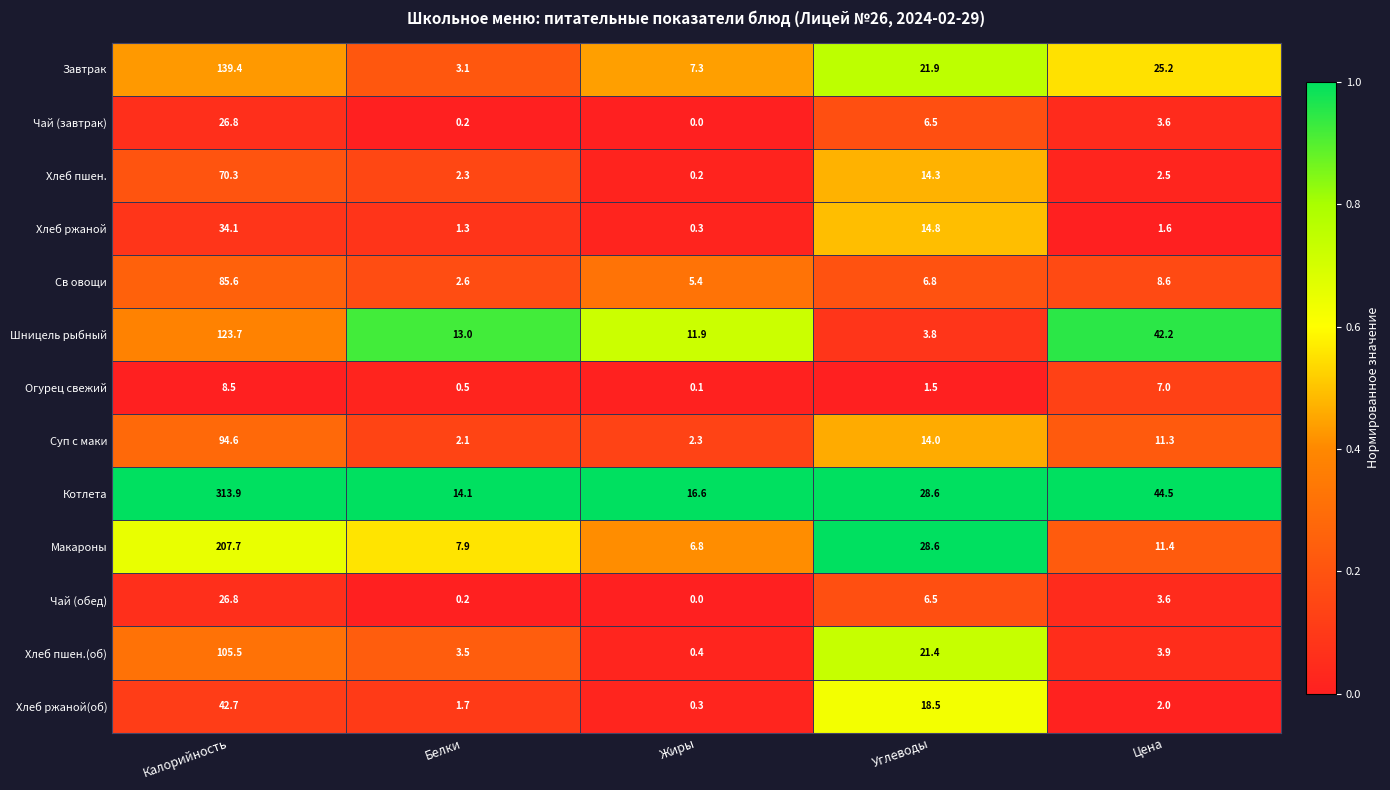

What is the spread (max minus min) of values at Цена?

42.9